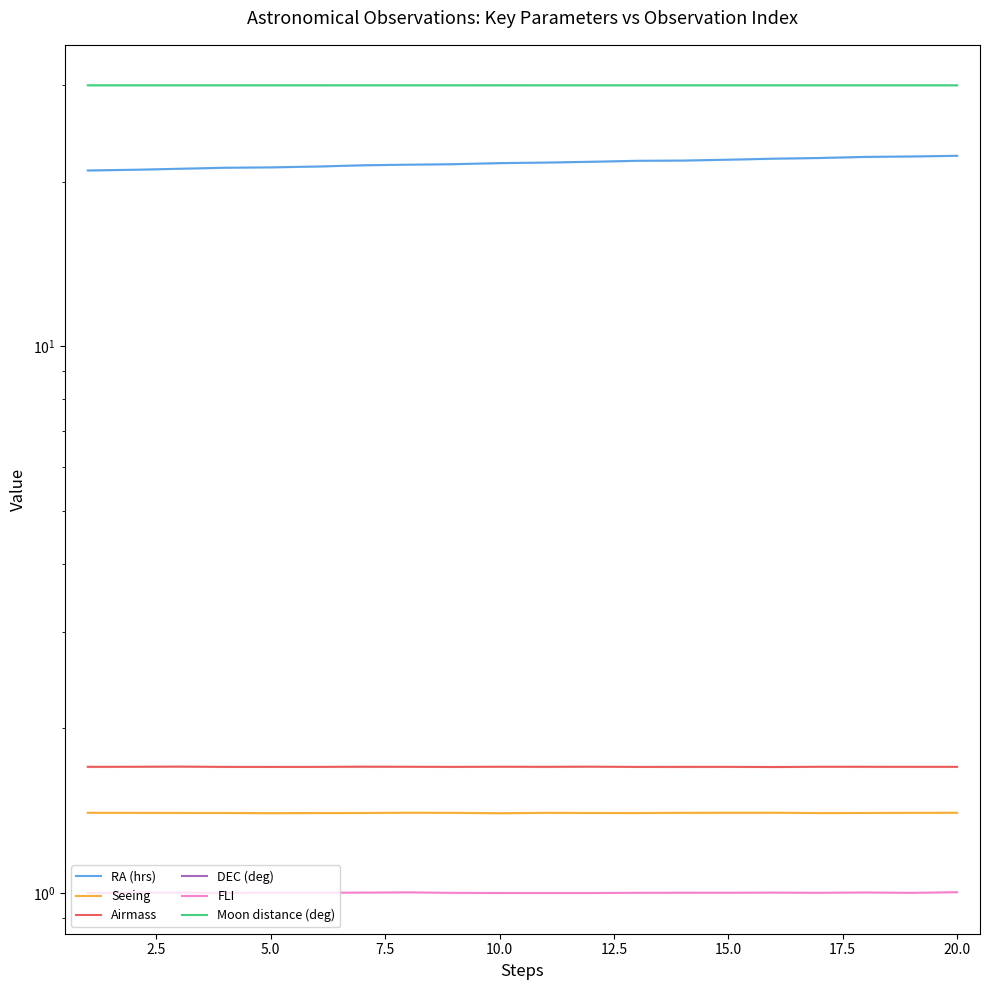

Rank the series at 12.5 from lowest to highest value.

DEC (deg), FLI, Seeing, Airmass, RA (hrs), Moon distance (deg)